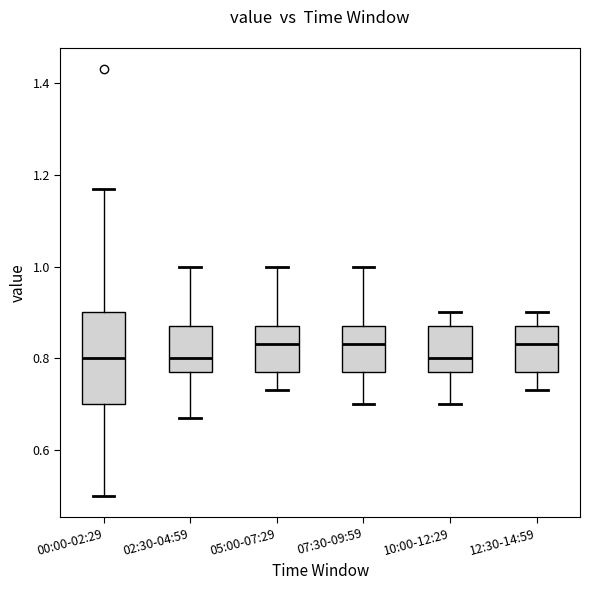

Where is the upper edge of the box for 05:00-07:29 on the y-axis? The values are not printed on the chart, so give them approximately, as read against the axis.

0.88